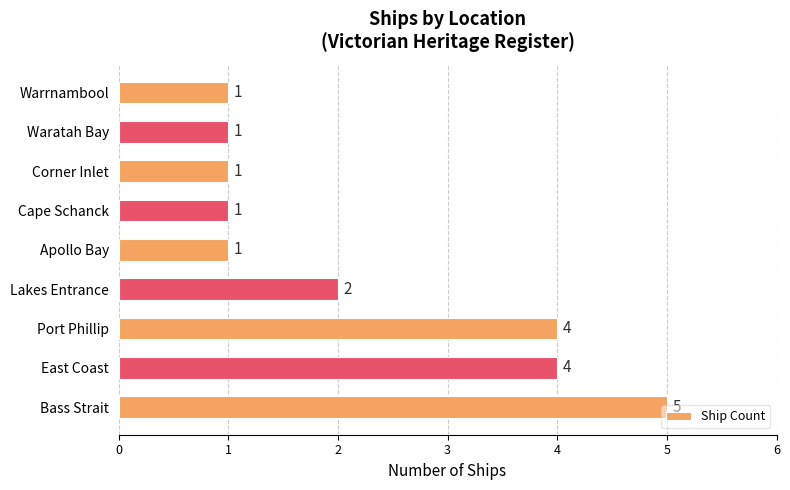

Between Port Phillip and Waratah Bay, which is larger?

Port Phillip